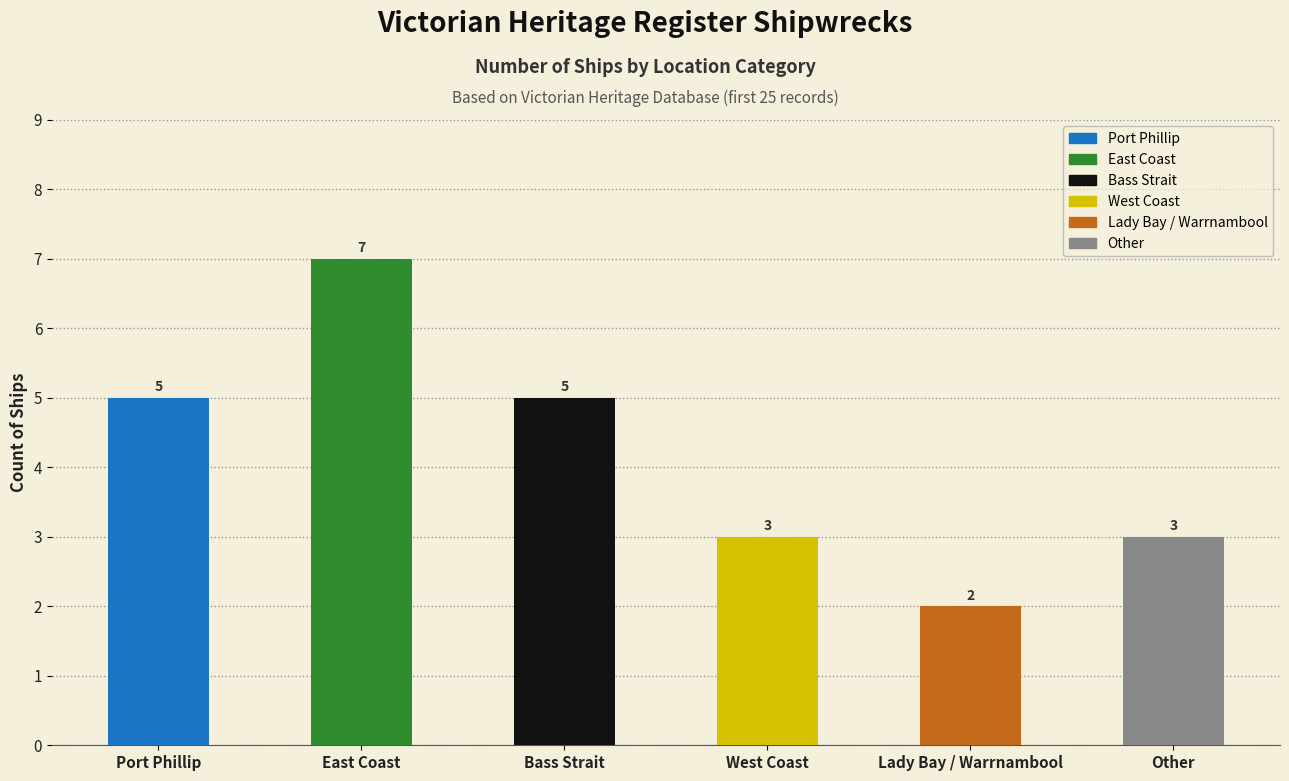

Reading left to right, what are all the values shown in this chart?

Port Phillip=5	East Coast=7	Bass Strait=5	West Coast=3	Lady Bay / Warrnambool=2	Other=3